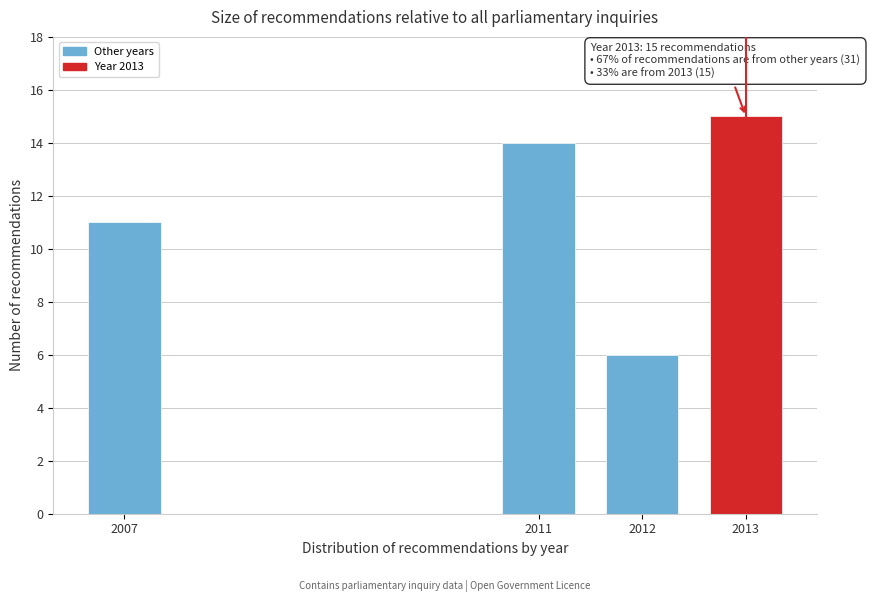

Reading right to left, list all the values displayed in this chart.

2013=15	2012=6	2011=14	2007=11